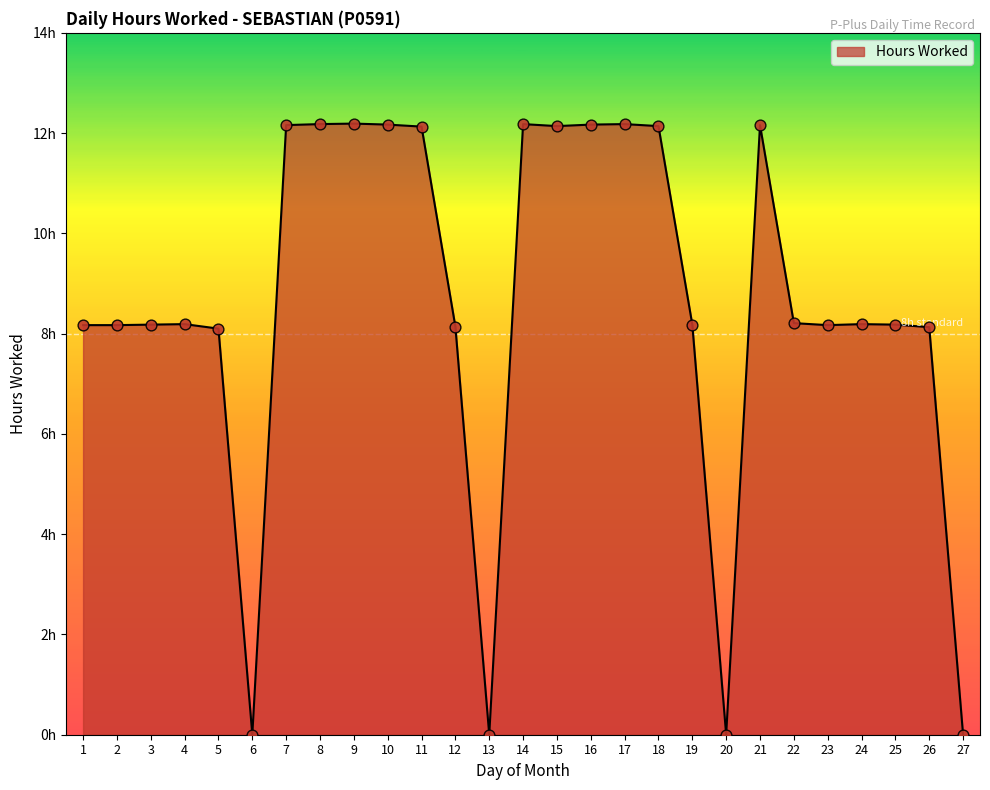

Does the chart have visible grid lines?

No